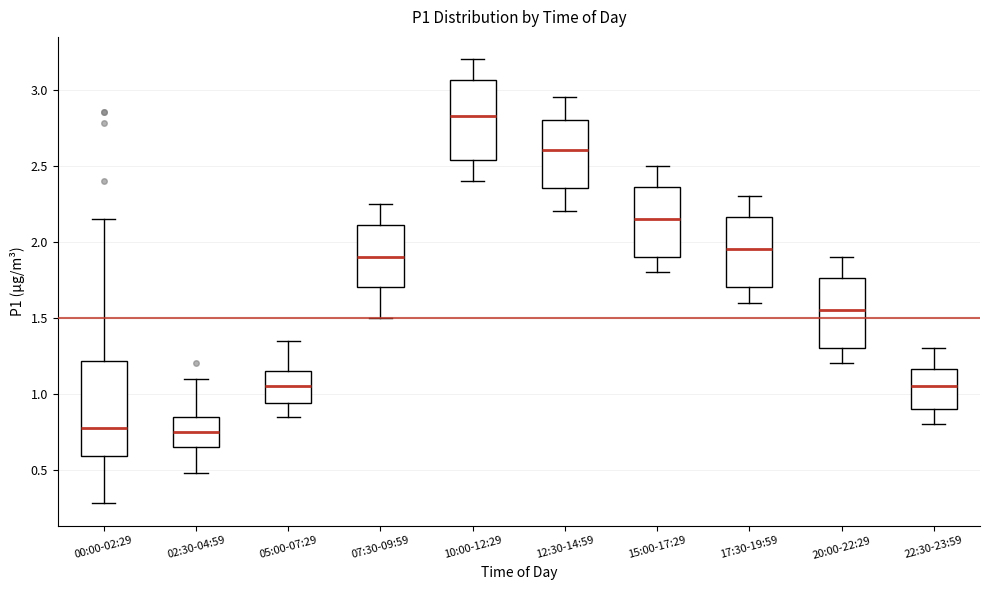

Reading left to right, transcribe this box plot: for each box, give where its median line is, the range the box spans, and where its two whiskers end, as read against the y-axis. The values are not printed on the chart, so give them approximately, as read against the axis.

00:00-02:29: median 0.80, box 0.60 to 1.20, whiskers 0.30 to 2.15
02:30-04:59: median 0.75, box 0.65 to 0.85, whiskers 0.50 to 1.10
05:00-07:29: median 1.05, box 0.95 to 1.15, whiskers 0.85 to 1.35
07:30-09:59: median 1.90, box 1.70 to 2.10, whiskers 1.50 to 2.25
10:00-12:29: median 2.85, box 2.55 to 3.05, whiskers 2.40 to 3.20
12:30-14:59: median 2.60, box 2.35 to 2.80, whiskers 2.20 to 2.95
15:00-17:29: median 2.15, box 1.90 to 2.35, whiskers 1.80 to 2.50
17:30-19:59: median 1.95, box 1.70 to 2.15, whiskers 1.60 to 2.30
20:00-22:29: median 1.55, box 1.30 to 1.75, whiskers 1.20 to 1.90
22:30-23:59: median 1.05, box 0.90 to 1.15, whiskers 0.80 to 1.30